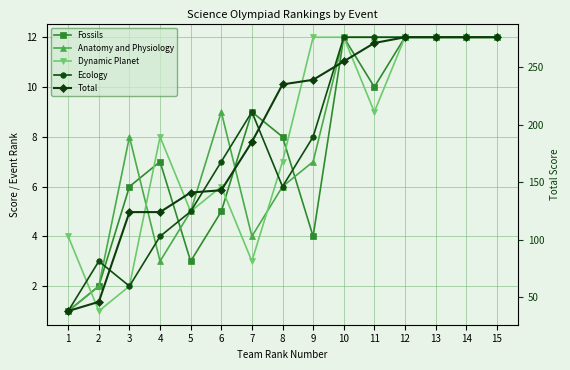

Is the value of Total at 9 greater than the value of Ecology at 6?

Yes